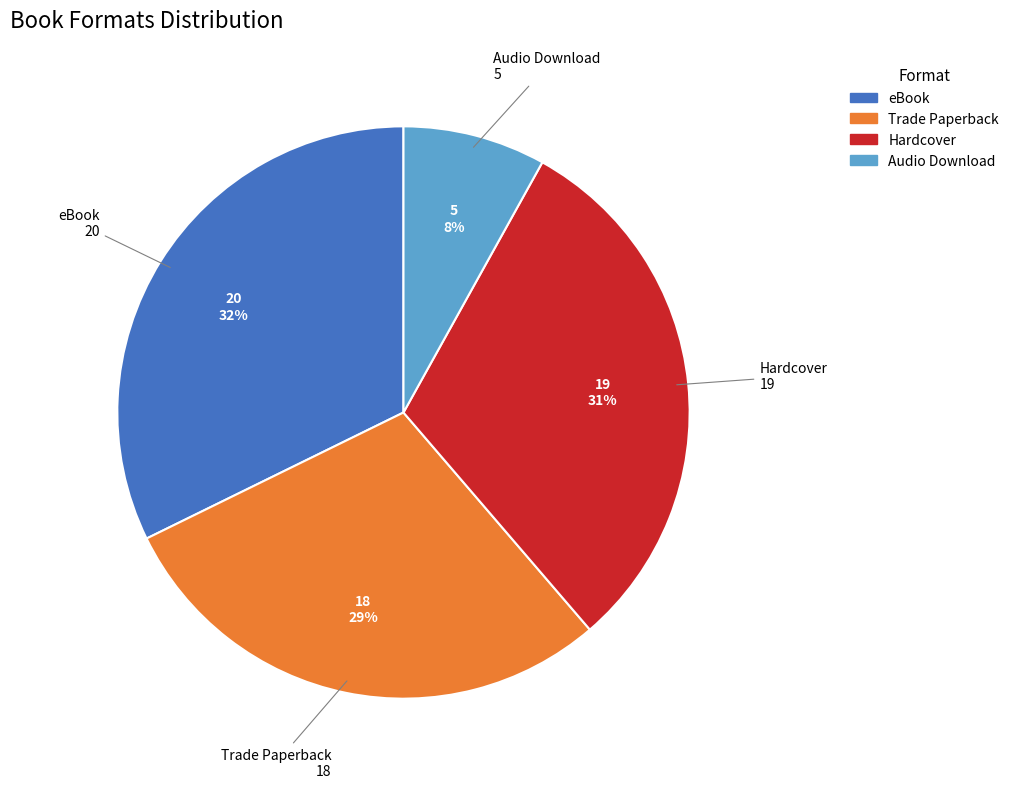

To the nearest percent, what is the combined percentage of Trade Paperback and Audio Download?

37%